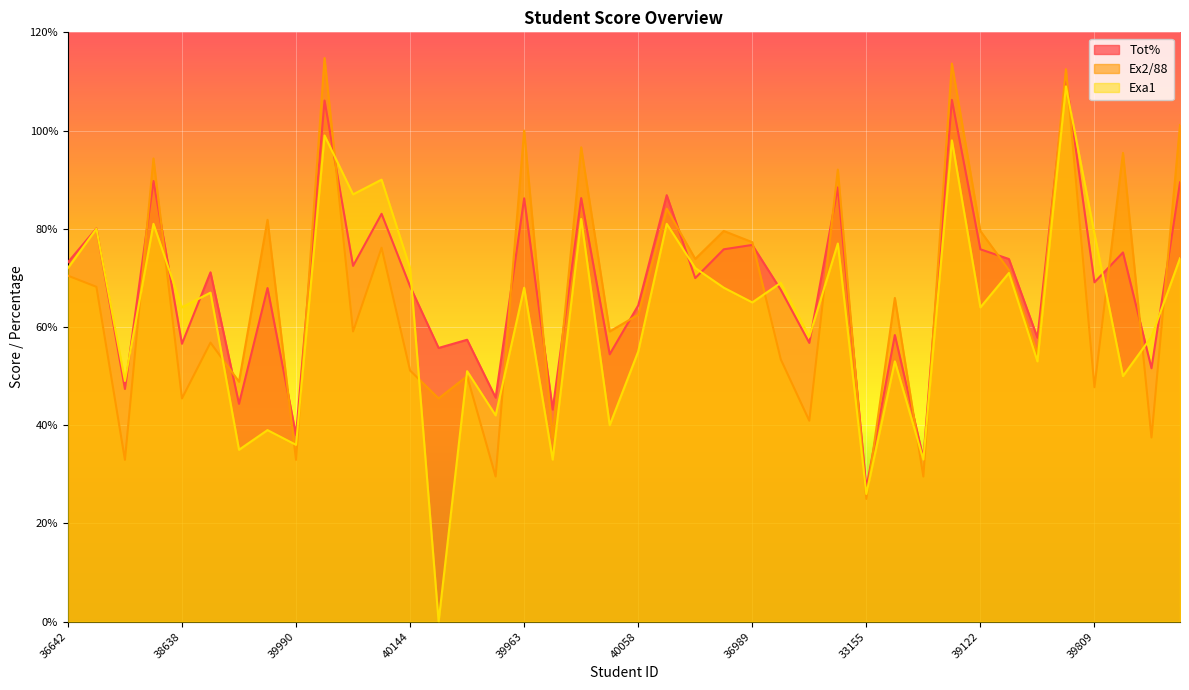

At 37893, list the series in order from smallest to largest.

Exa1, Tot%, Ex2/88